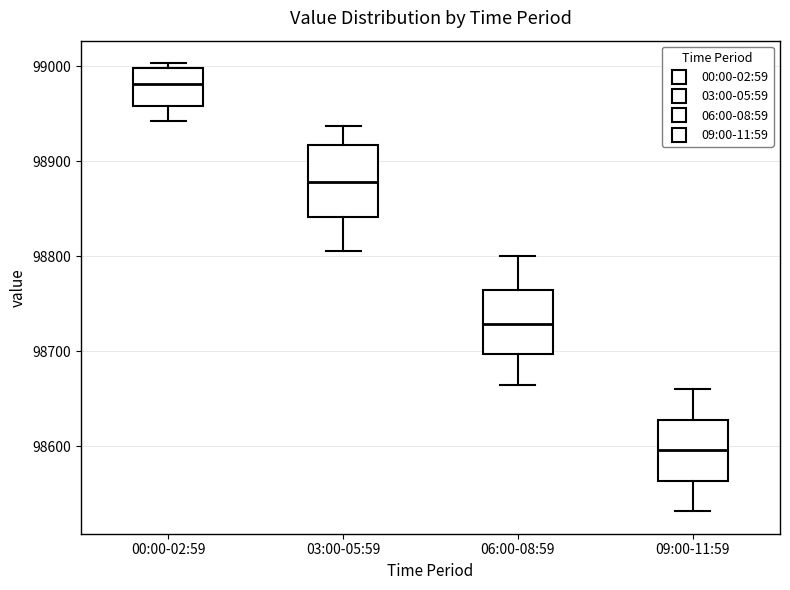

Reading left to right, read every box against the y-axis: the position of its median line, the range the box covers, and the ends of its whiskers. The values are not printed on the chart, so give them approximately, as read against the axis.

00:00-02:59: median 98980, box 98960 to 99000, whiskers 98940 to 99000 (just above the box's upper edge)
03:00-05:59: median 98880, box 98840 to 98920, whiskers 98810 to 98940
06:00-08:59: median 98730, box 98700 to 98760, whiskers 98660 to 98800
09:00-11:59: median 98600, box 98560 to 98630, whiskers 98530 to 98660